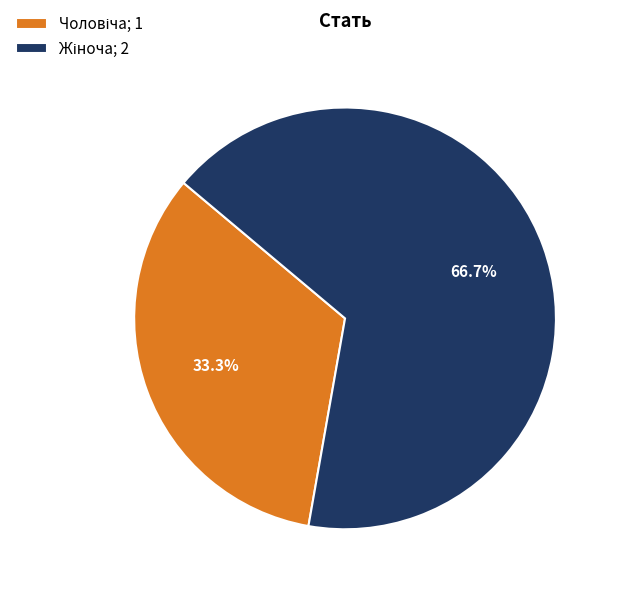

Is there a majority slice in this chart?

Yes